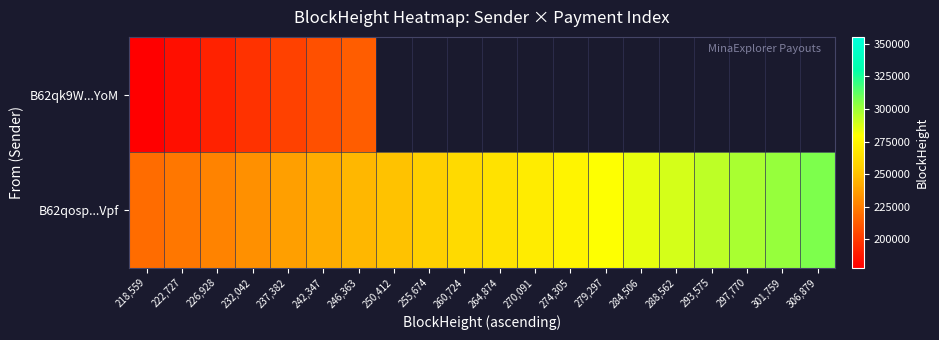

Which series has the widest spread of values?

B62qosp...Vpf